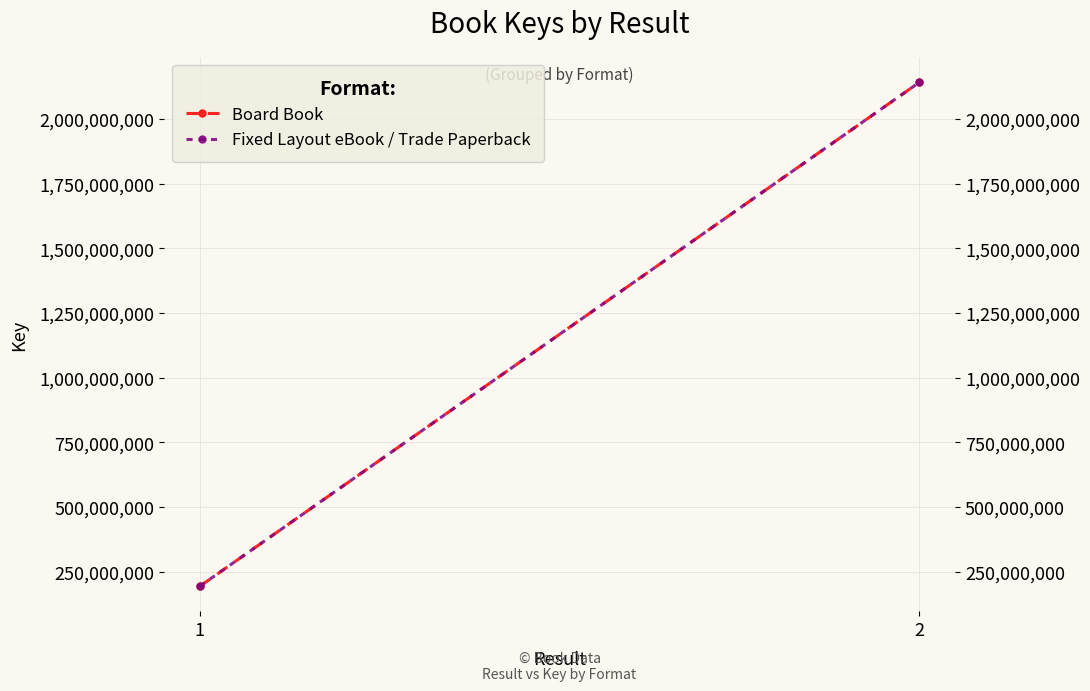

The value of Board Book at 1 is 193653152. True or false?

True